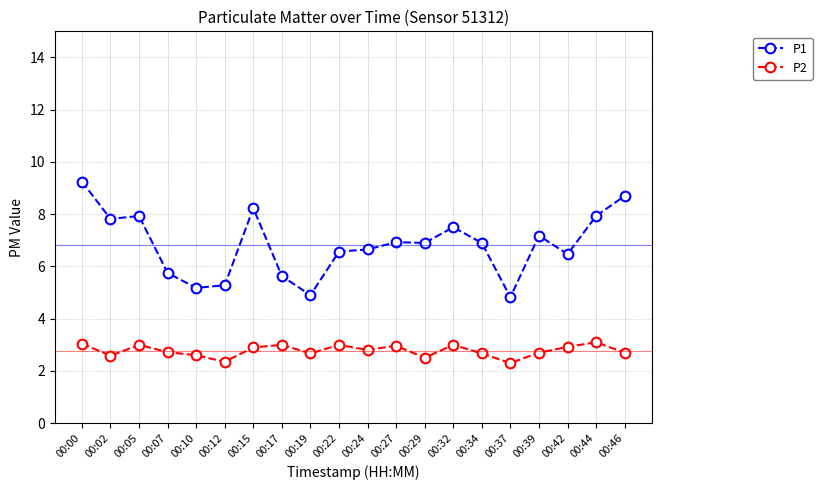

True or false: P2 and P1 cross at least once.

False